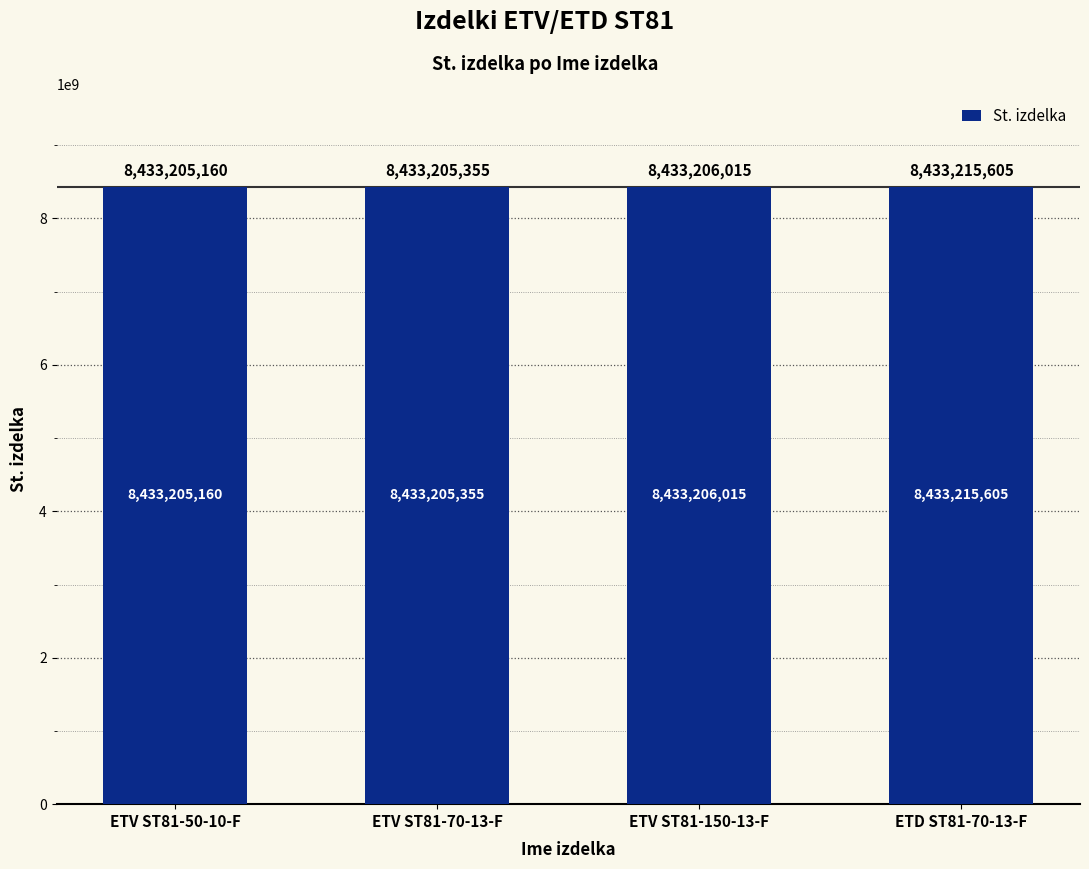

What is the ratio of the value at ETV ST81-70-13-F to the value at ETV ST81-150-13-F?

1.0